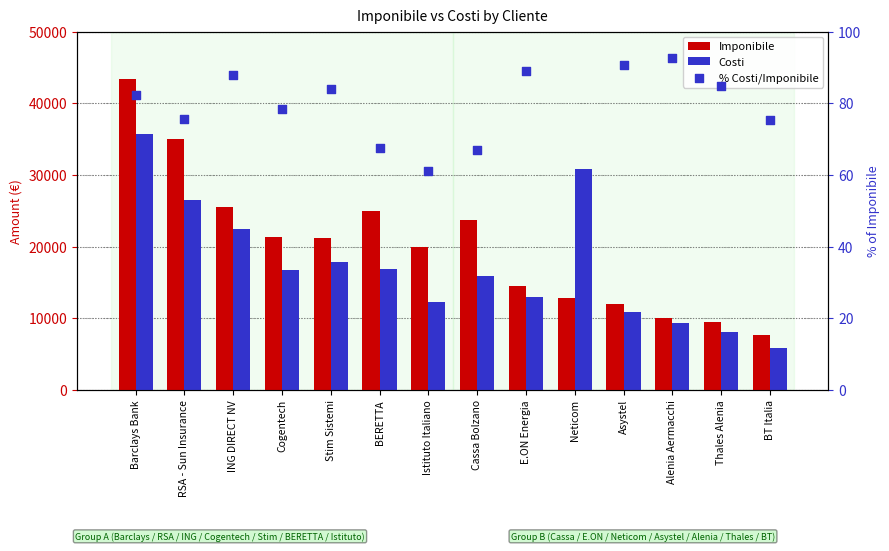

What is the total value across all series at RSA - Sun Insurance?

61511.5